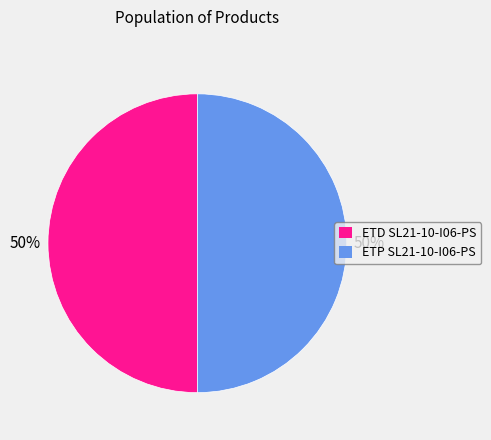

The ETD SL21-10-I06-PS slice represents 50% of the pie. True or false?

True